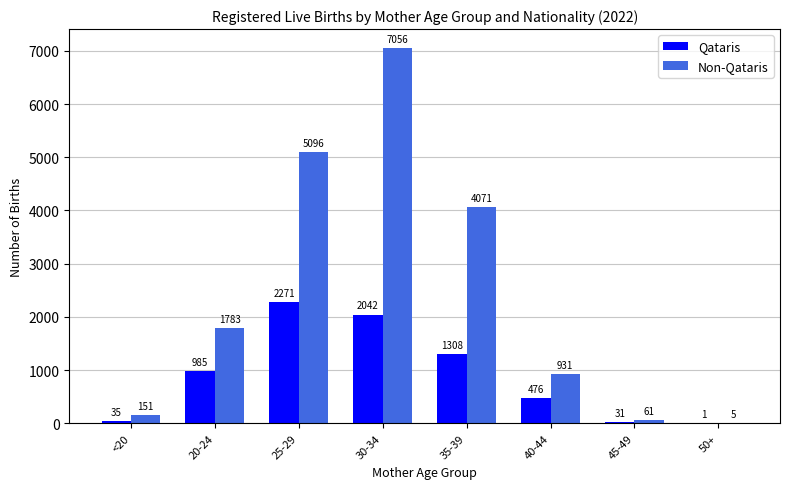

The value of Non-Qataris at 40-44 is 931. True or false?

True